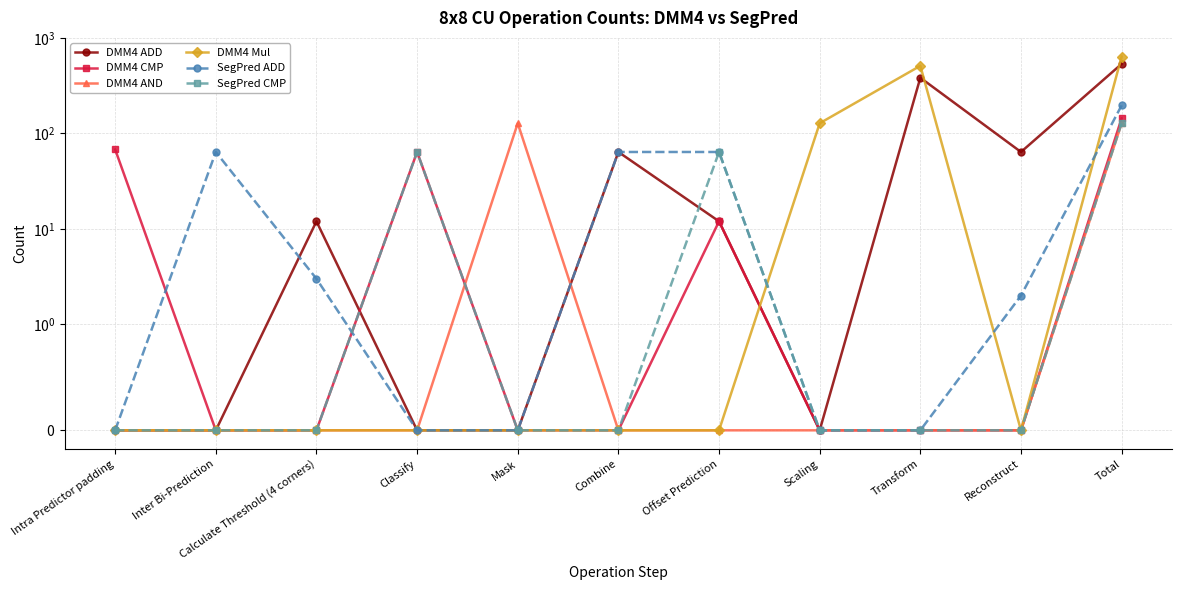

Does the chart have visible grid lines?

Yes